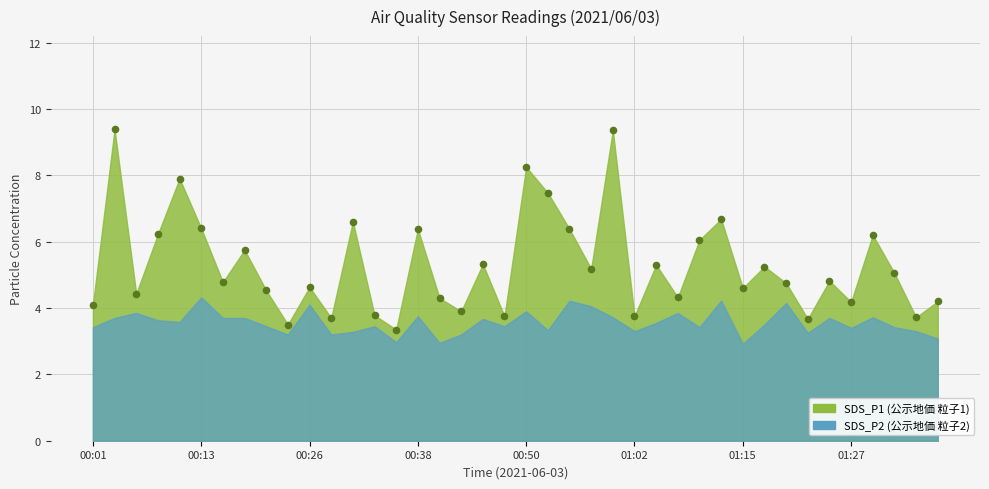

What is the range of Y values (max minus min)?

6.0